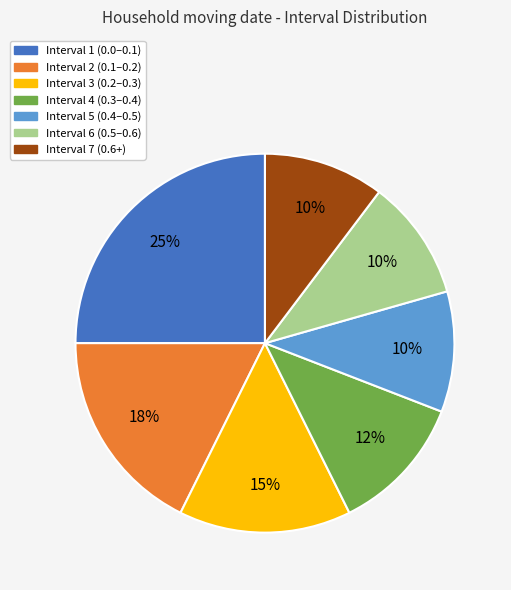

To the nearest percent, what portion does Interval 4 represent?

12%